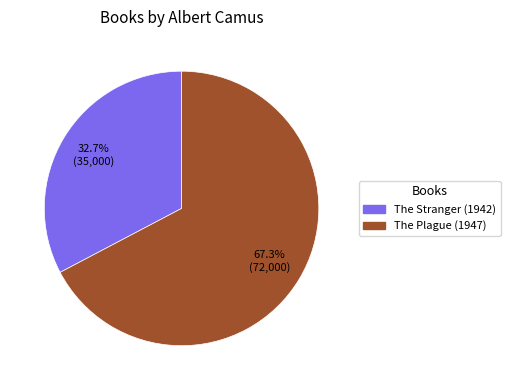

What is the ratio of the value at The Stranger to the value at The Plague?

0.5